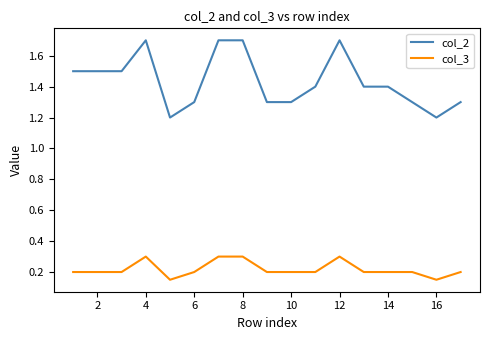

Which series has the largest range (max minus min)?

col_2